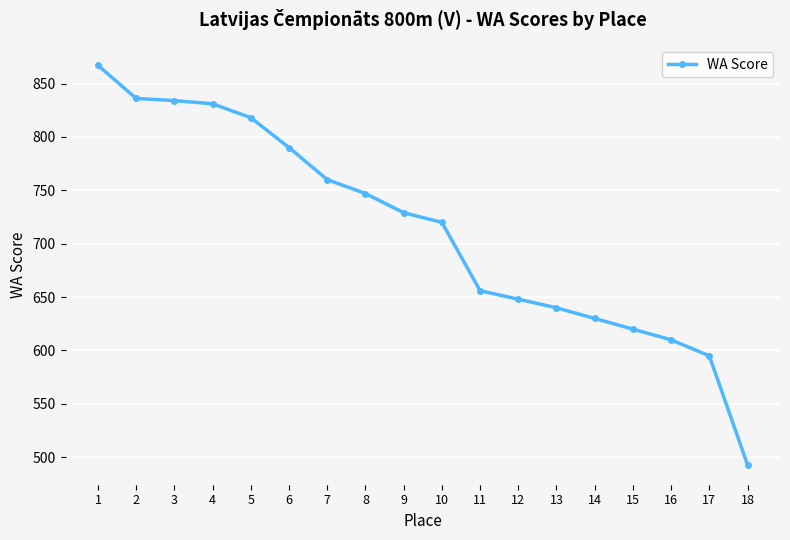

What is the difference between the maximum and minimum values?

374